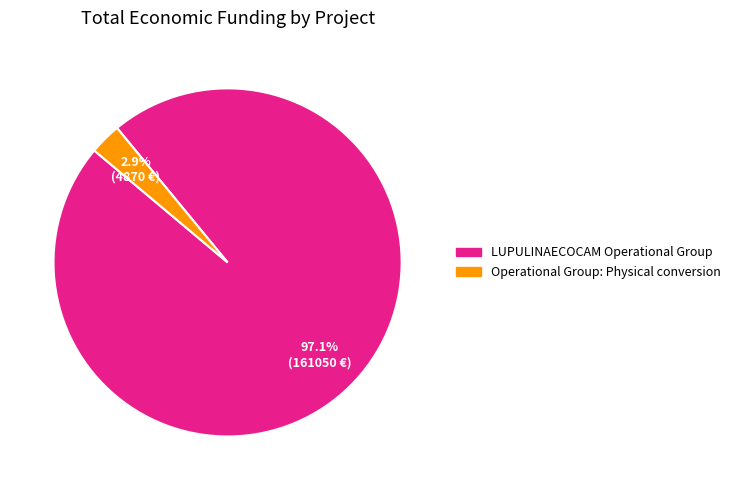

Which has a higher value, Operational Group: Physical conversion or LUPULINAECOCAM Operational Group?

LUPULINAECOCAM Operational Group